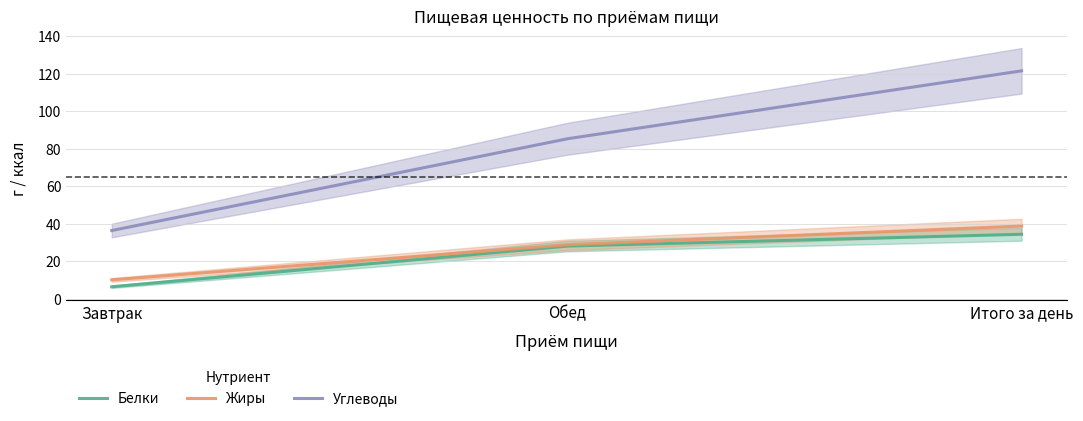

What position from the right is Итого за день?

1